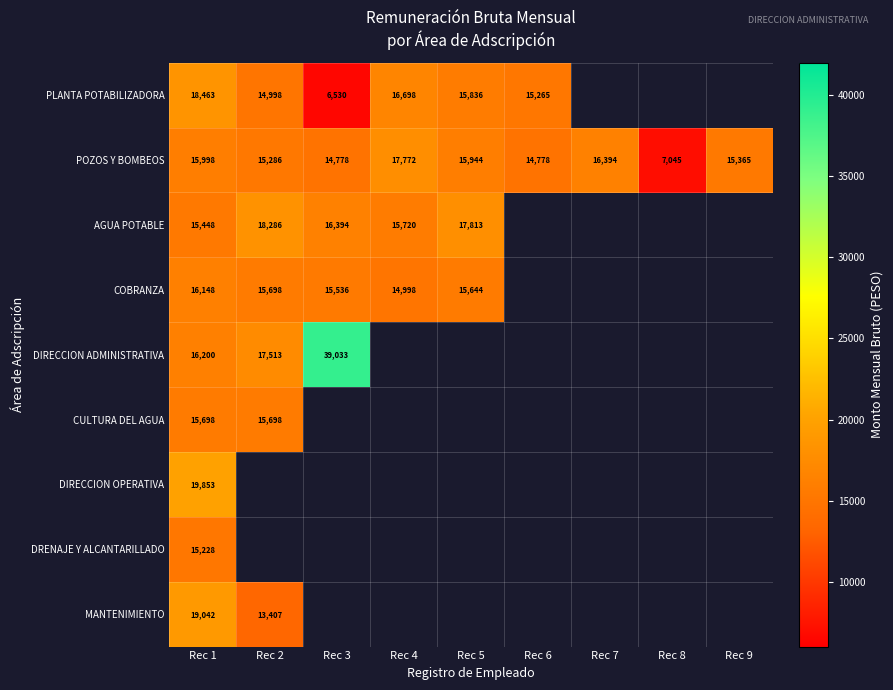

How many categories are shown in the chart?

9